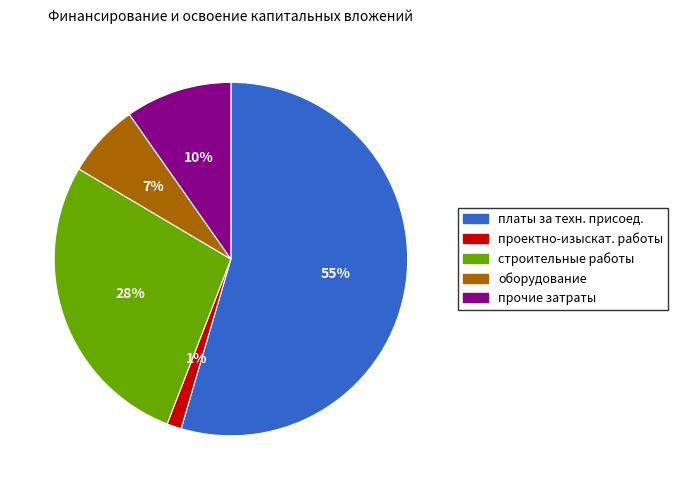

Is it true that строительные работы is 28% of the pie?

True